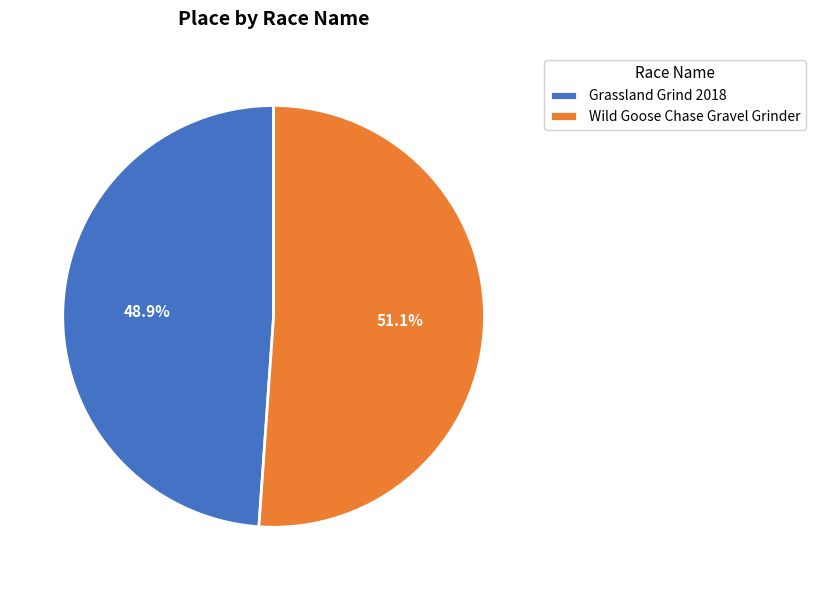

Which category has the biggest portion of the pie?

Wild Goose Chase Gravel Grinder